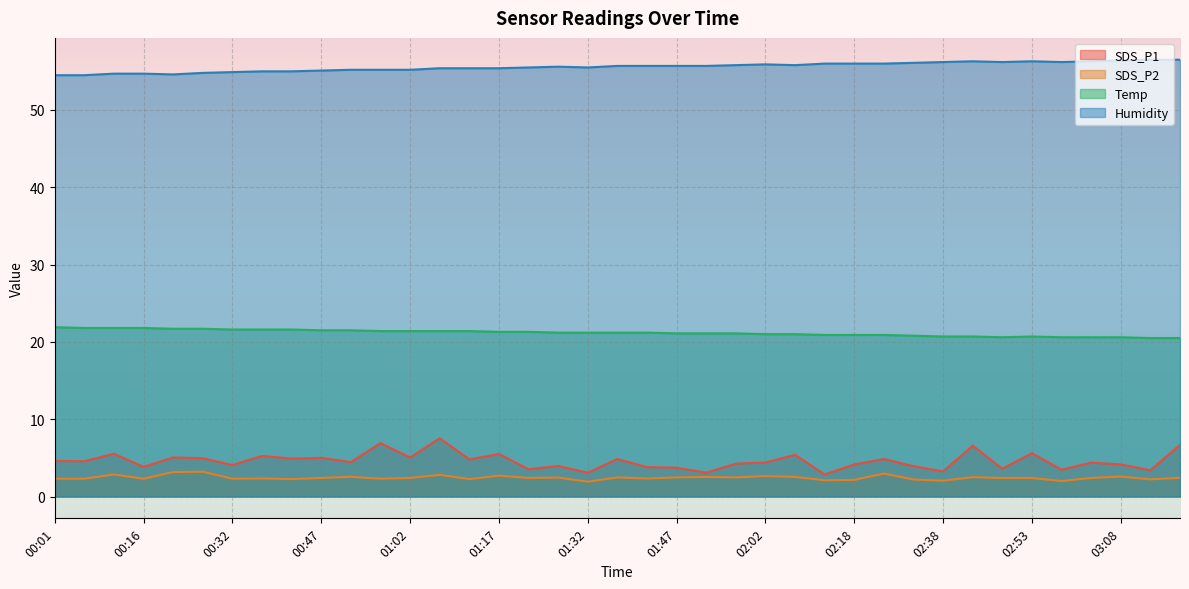

Where is Humidity nearest to the value 55?

00:37